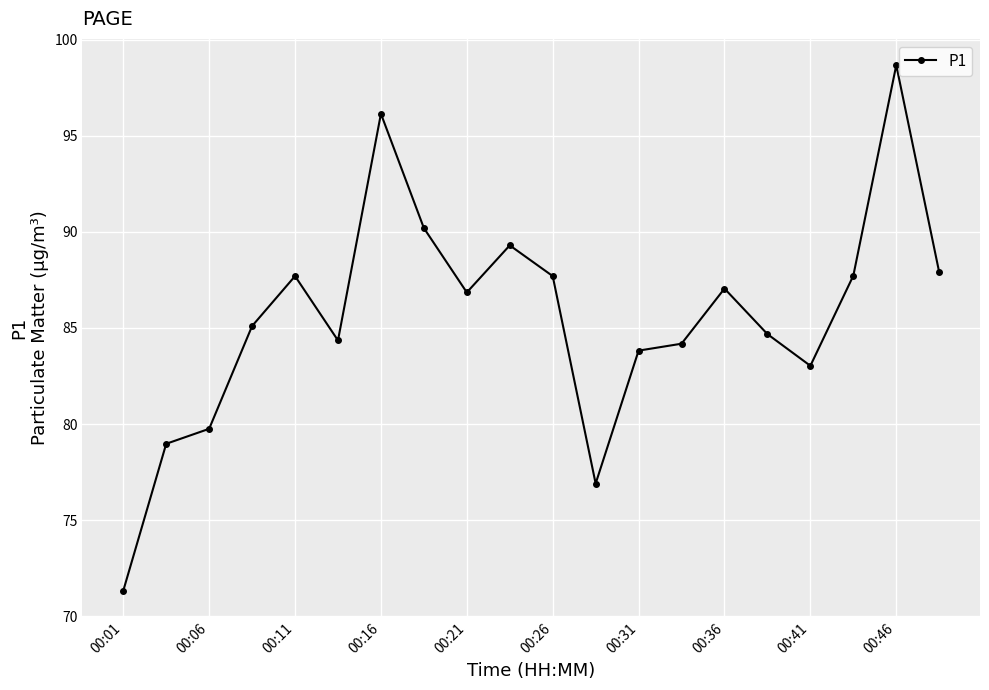

How many lines are shown in the chart?

1